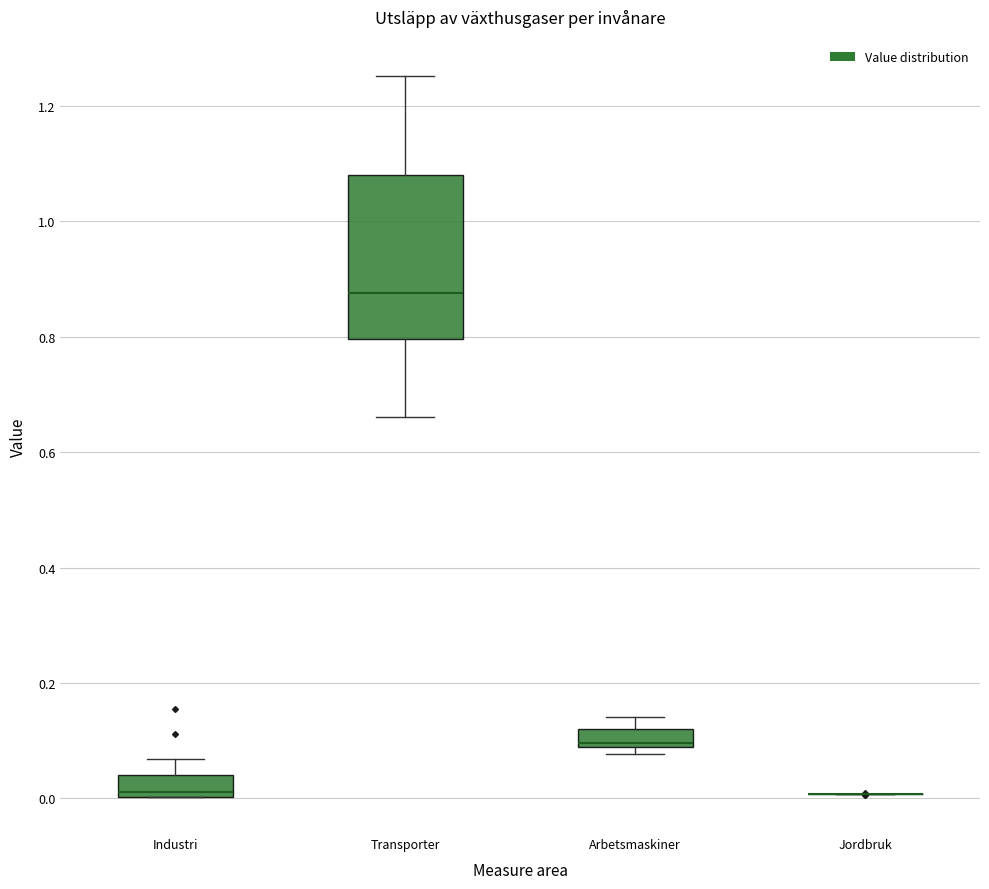

Where is the upper edge of the box for Industri on the y-axis? The values are not printed on the chart, so give them approximately, as read against the axis.

0.04